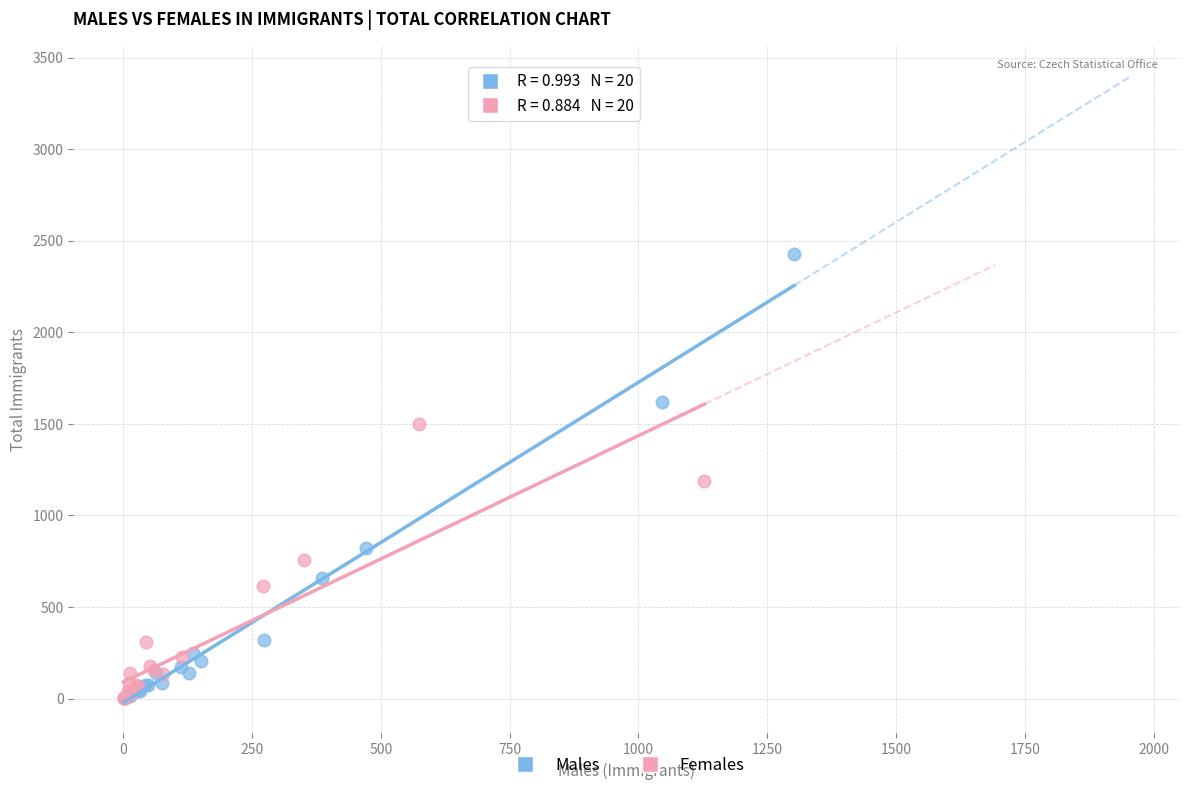

Which series has the largest Y range (max minus min)?

Males